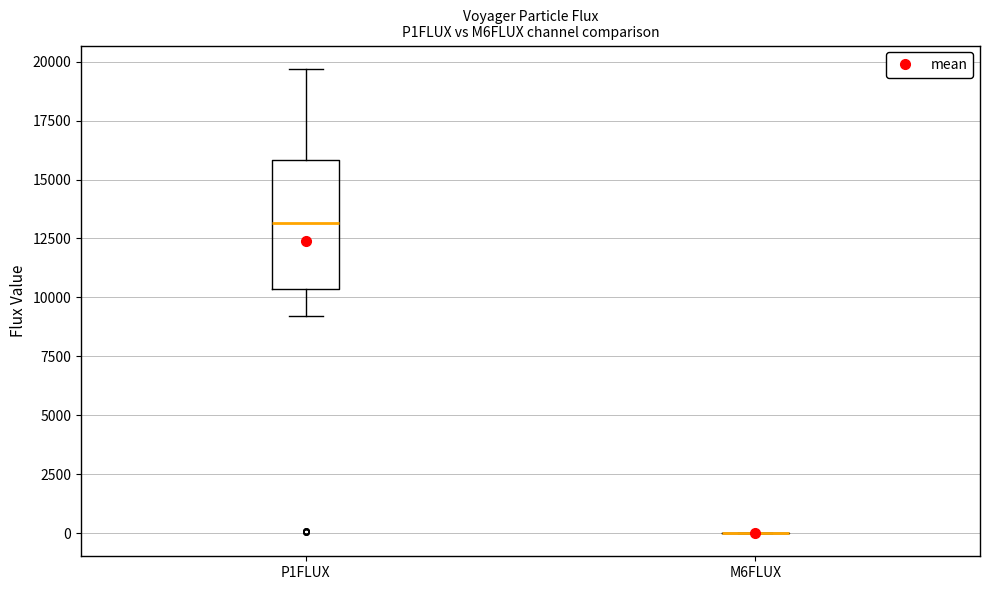

Which box is the tallest, from its lower edge to its upper edge?

P1FLUX